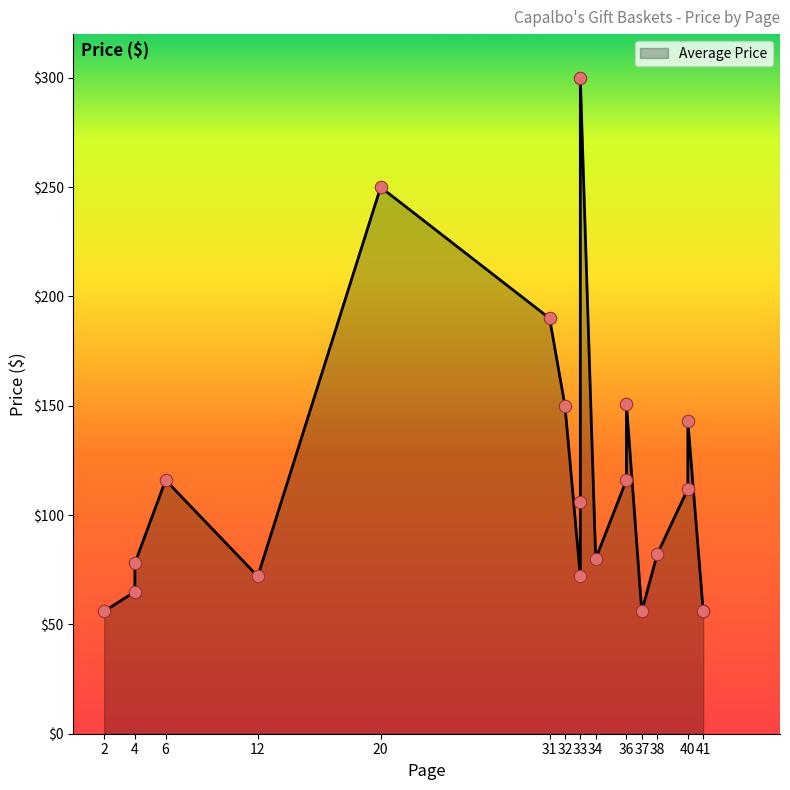

What is the change in value from 36 to 41?

-60.0